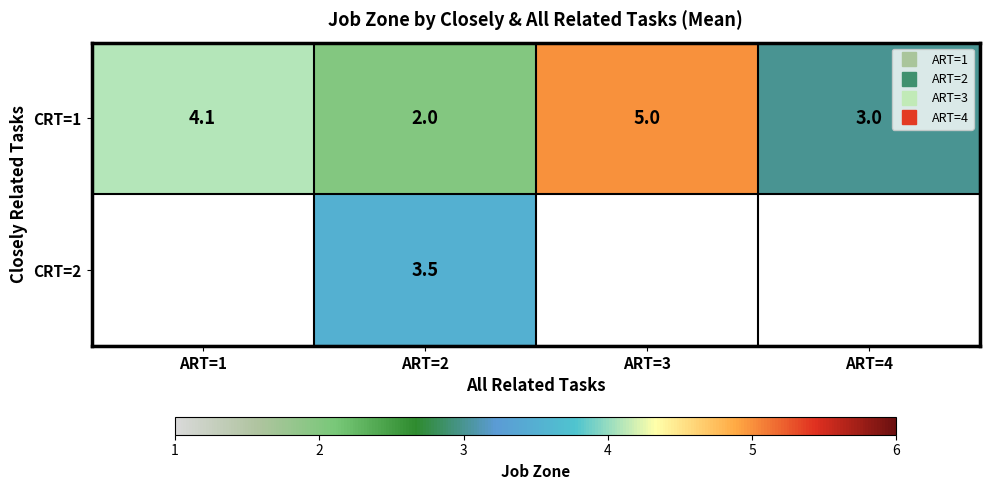

How many CRT=1 values are between 3 and 5?

3